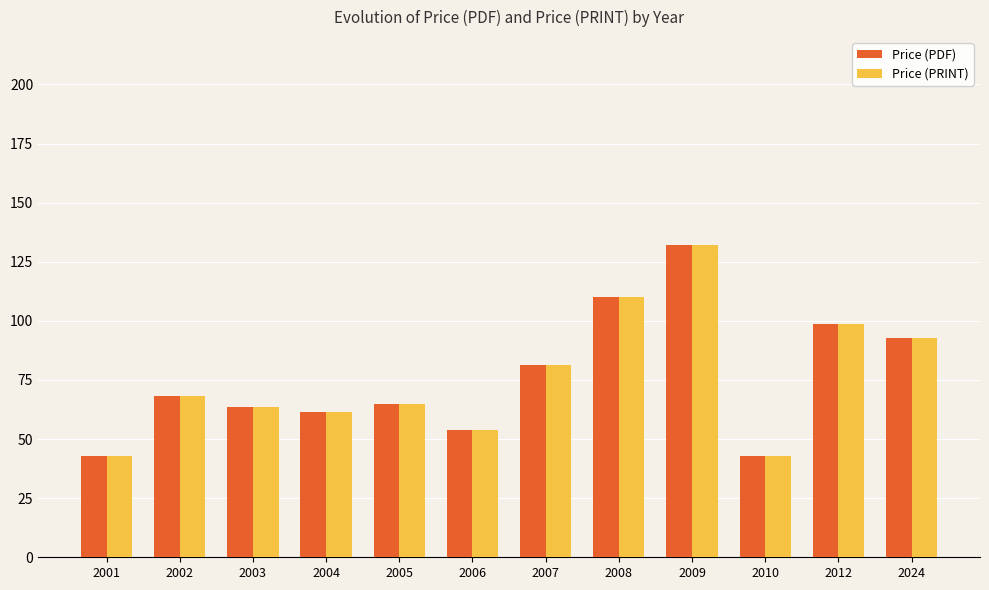

How many values in the Price (PDF) series are below 68?

6